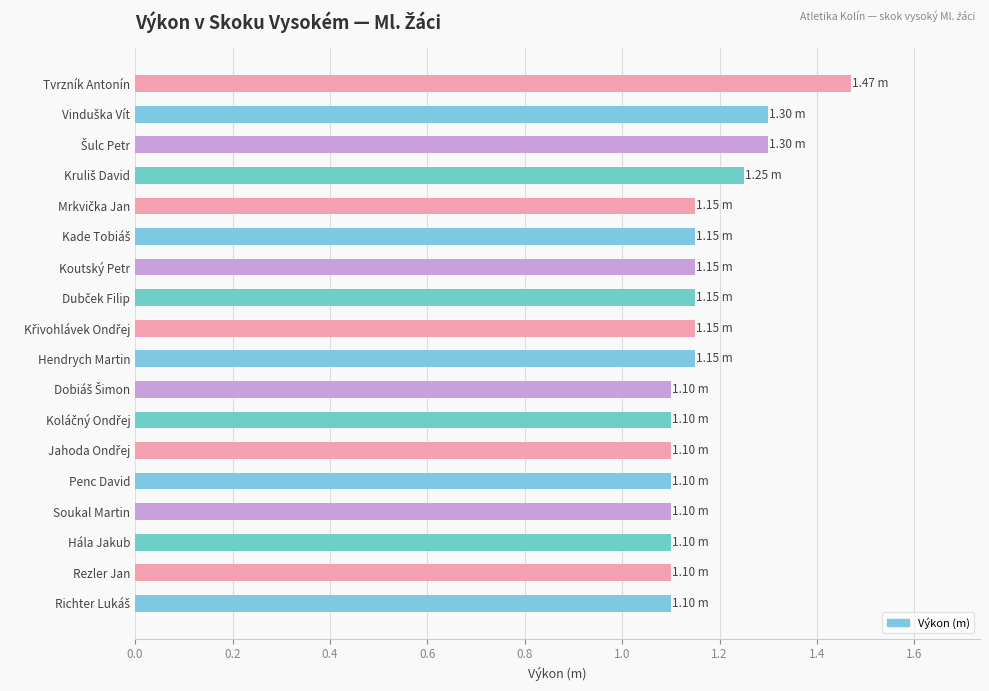

What is the sum of all values?

21.0